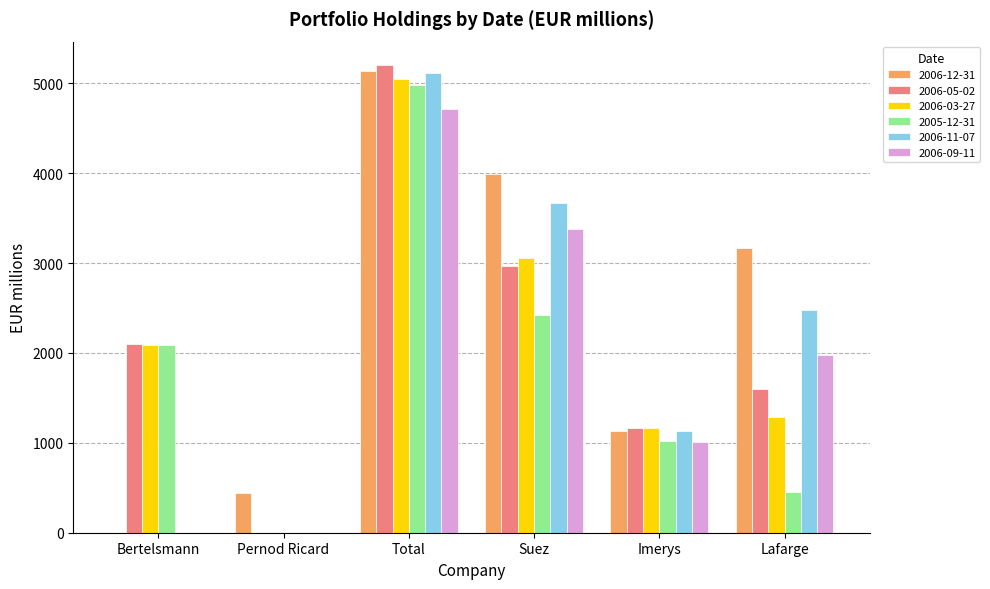

Are the bars horizontal?

No